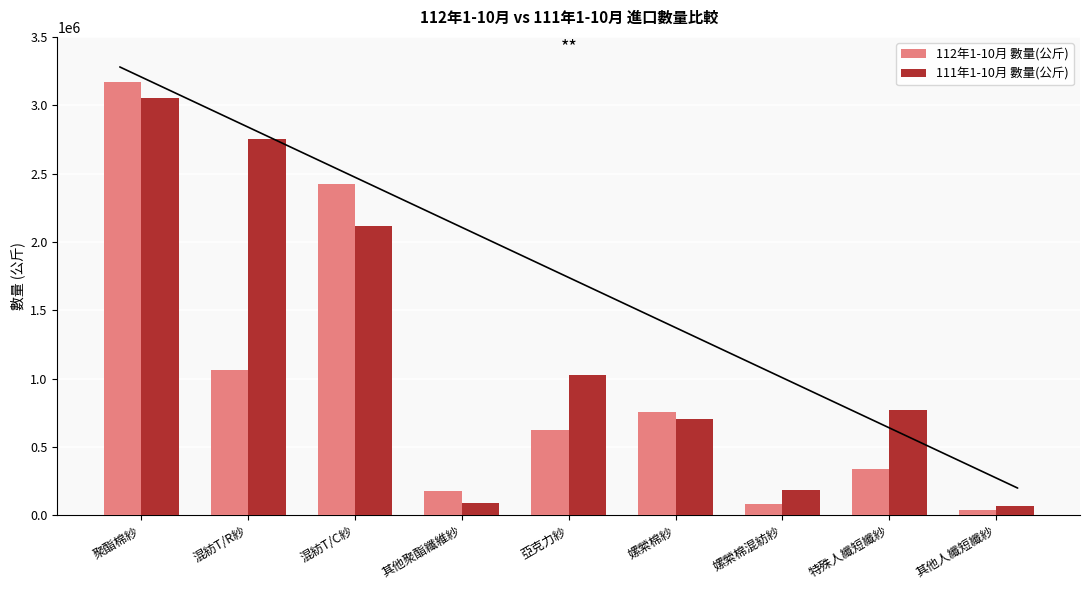

Reading left to right, what are all the values shown in this chart?

112年1-10月 數量(公斤): 3168653	1062289	2422789	175864	627016	755354	85512	338100	37432
111年1-10月 數量(公斤): 3056100	2752338	2119577	87072	1028815	703327	185465	770459	70385